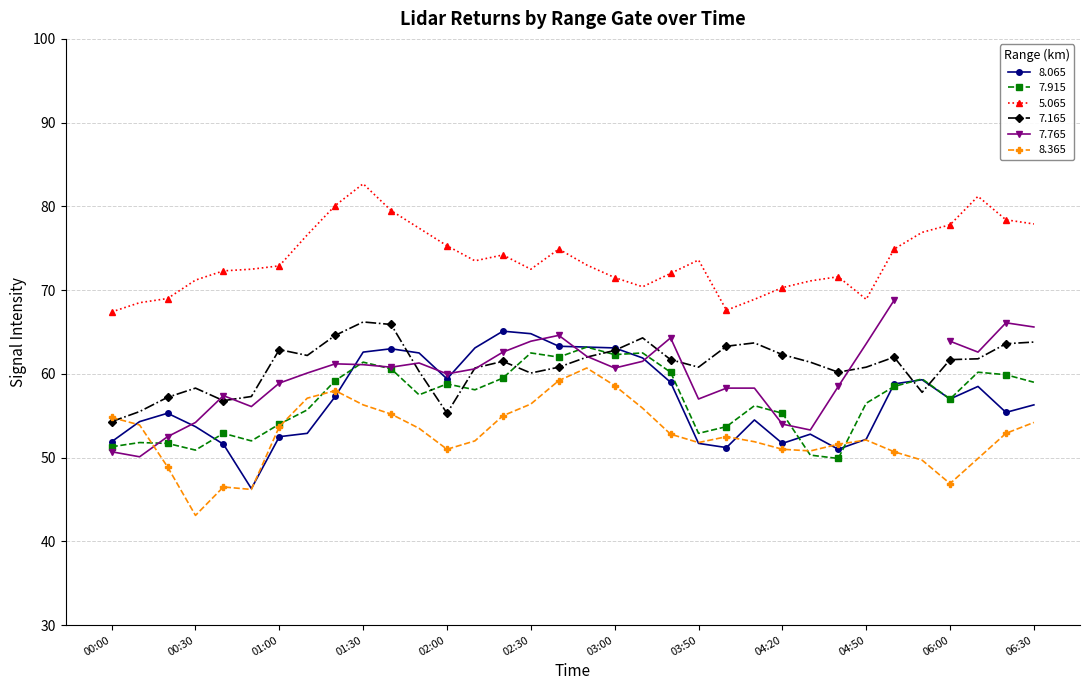

Is it true that 7.915 equals 12.1 at 00:30?

False